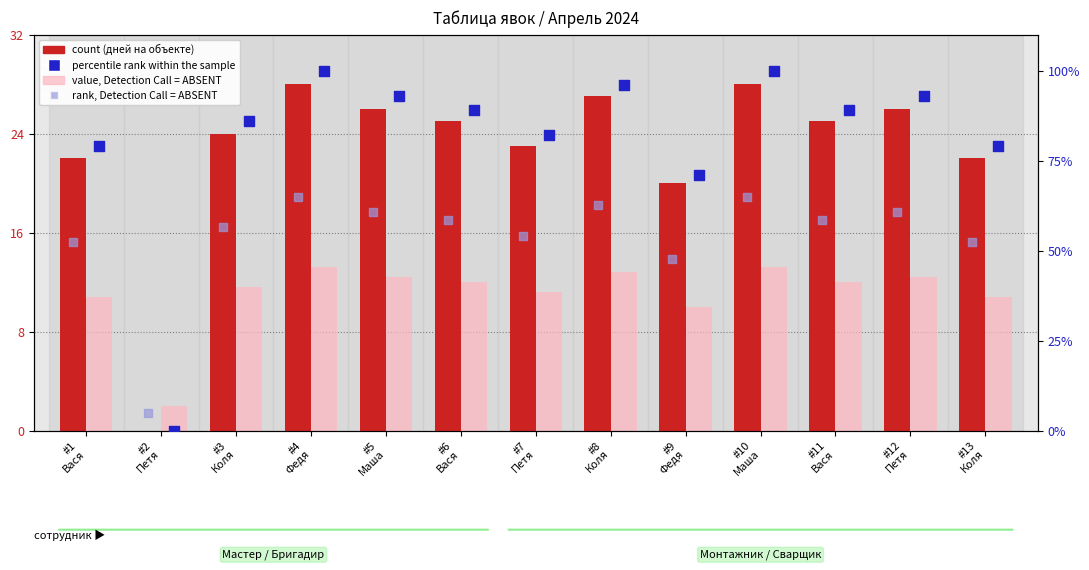

Which series has the largest Y range (max minus min)?

percentile rank within the sample